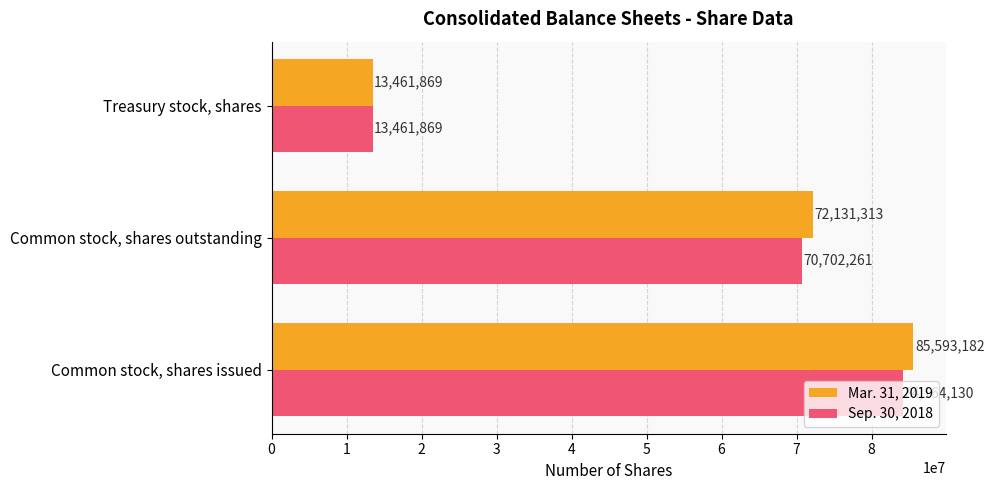

List the series in order of their overall mean, lowest first.

Sep. 30, 2018, Mar. 31, 2019